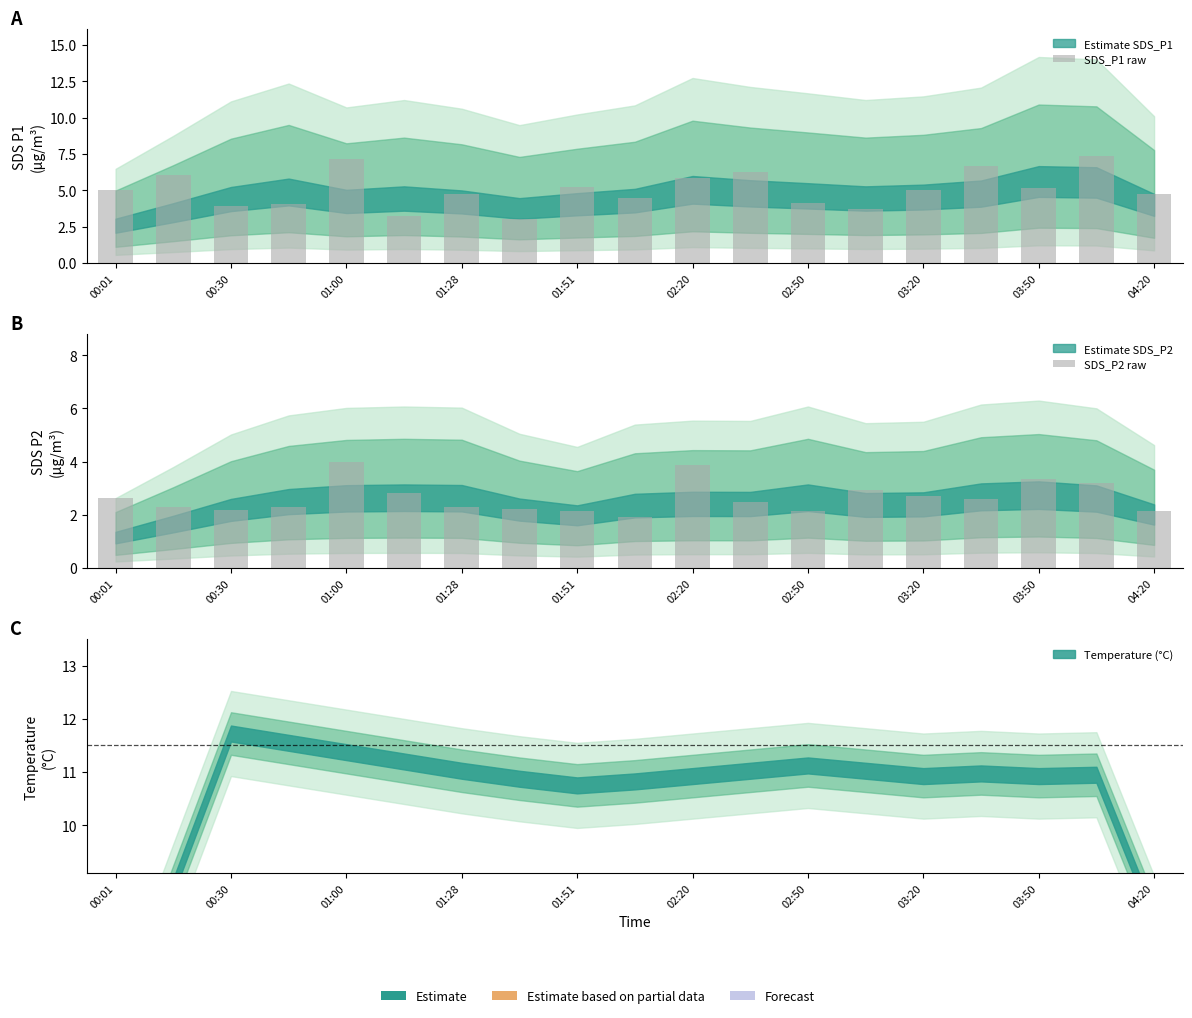

What is the smallest value displayed?

1.9